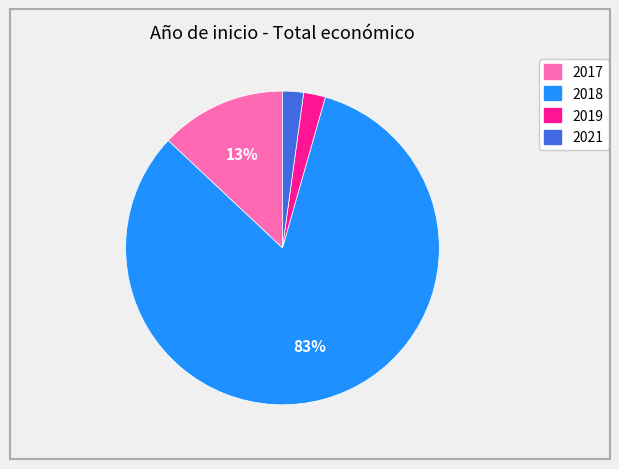

To the nearest percent, what is the average slice percentage?

25%